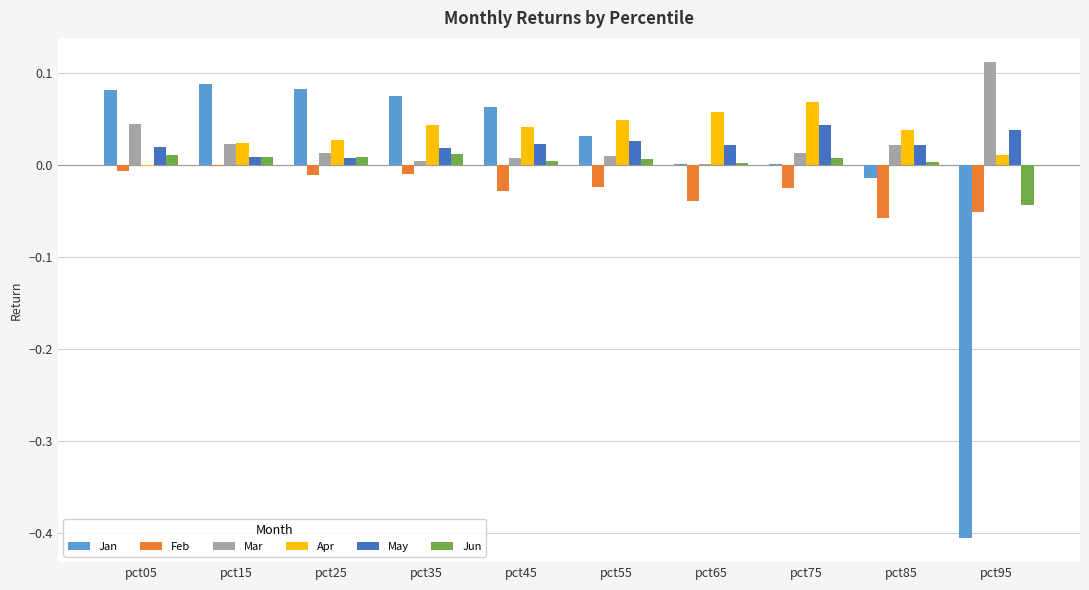

At which category does the chart reach its peak across all series?

pct95